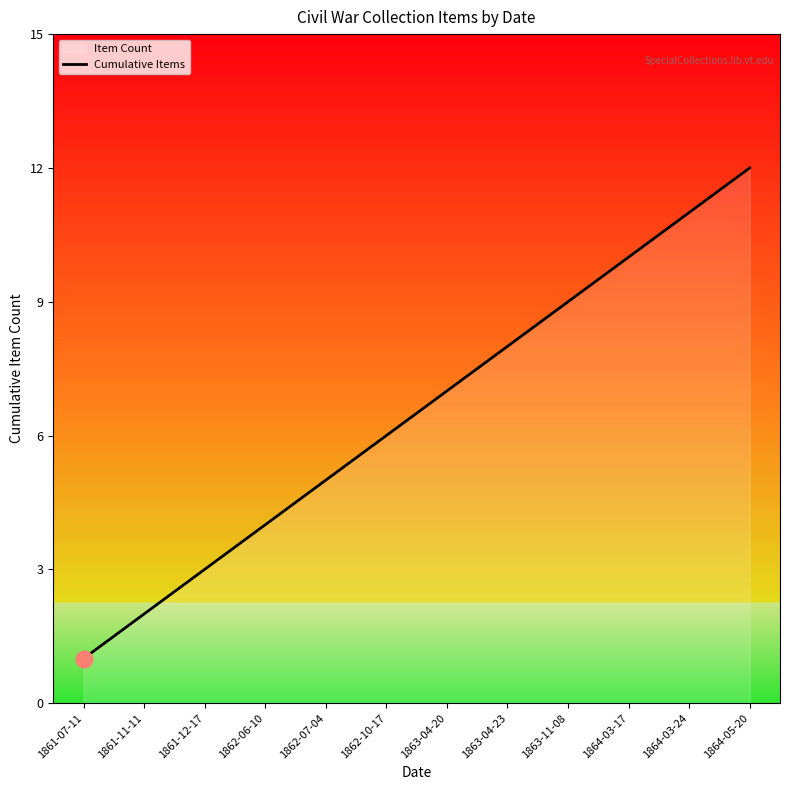

Reading left to right, transcribe all the data shown in this chart.

1861-07-11=1	1861-11-11=2	1861-12-17=3	1862-06-10=4	1862-07-04=5	1862-10-17=6	1863-04-20=7	1863-04-23=8	1863-11-08=9	1864-03-17=10	1864-03-24=11	1864-05-20=12